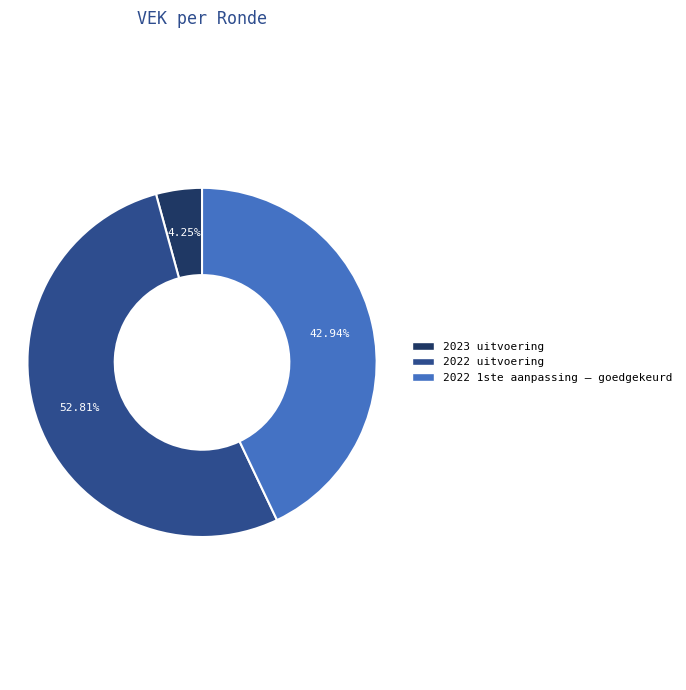

Is there any slice that represents more than half of the pie?

Yes